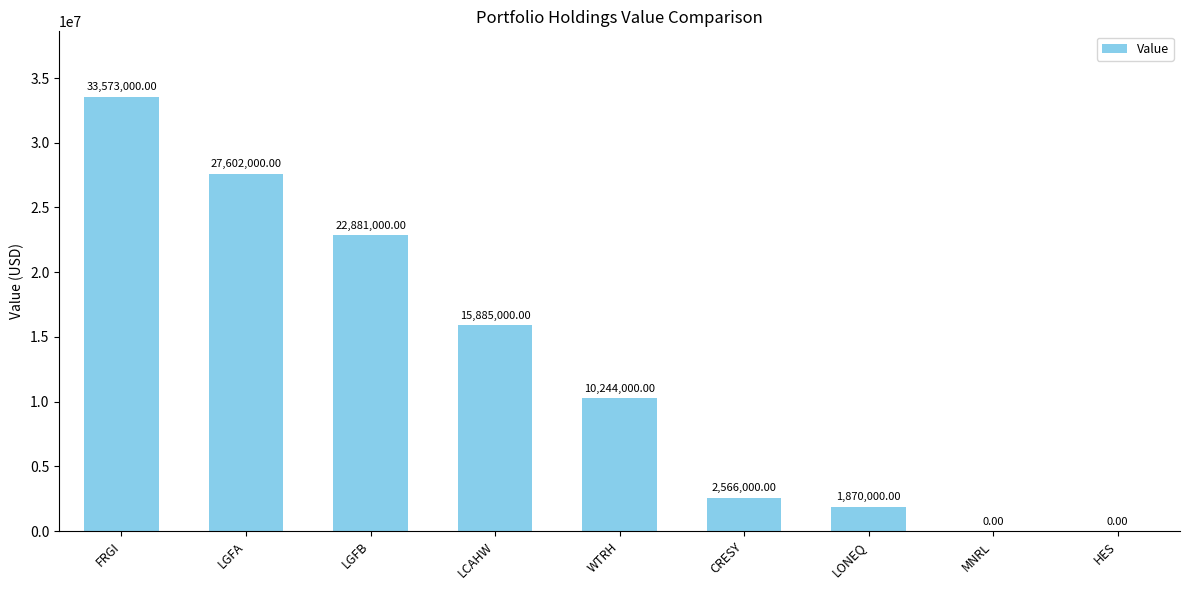

Count the number of categories in the chart.

9